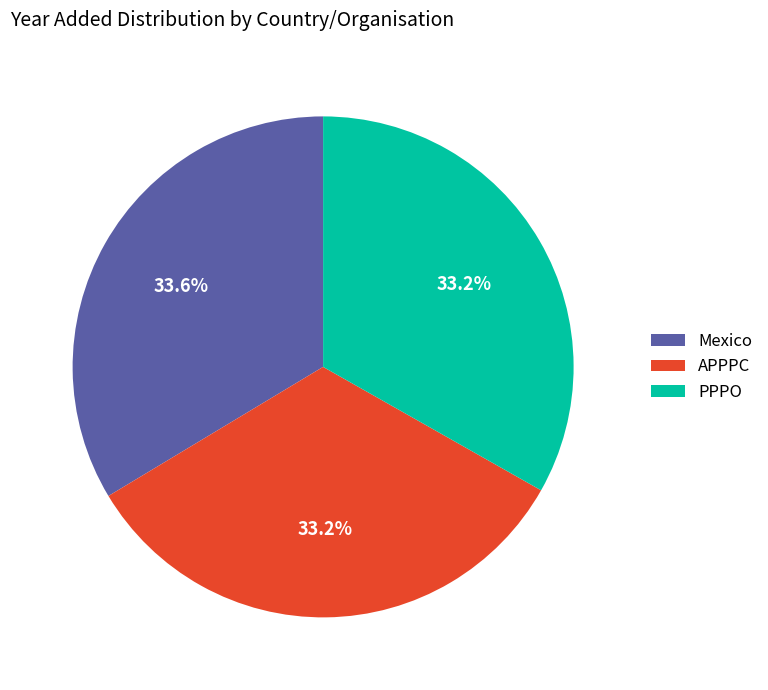

Is the sum of PPPO and APPPC greater than half?

Yes